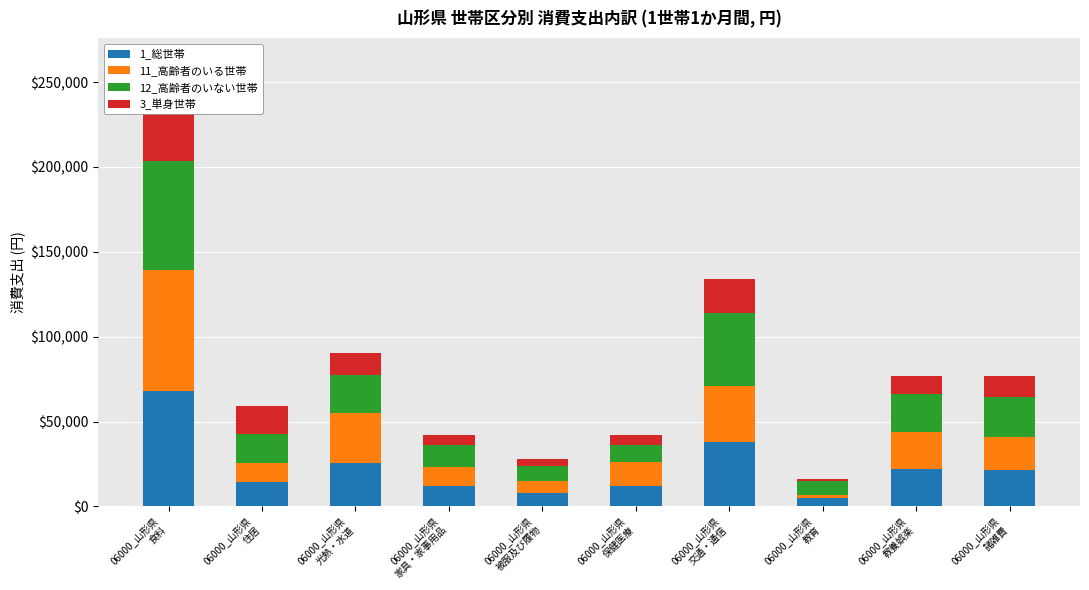

How many bars are there in total?

40